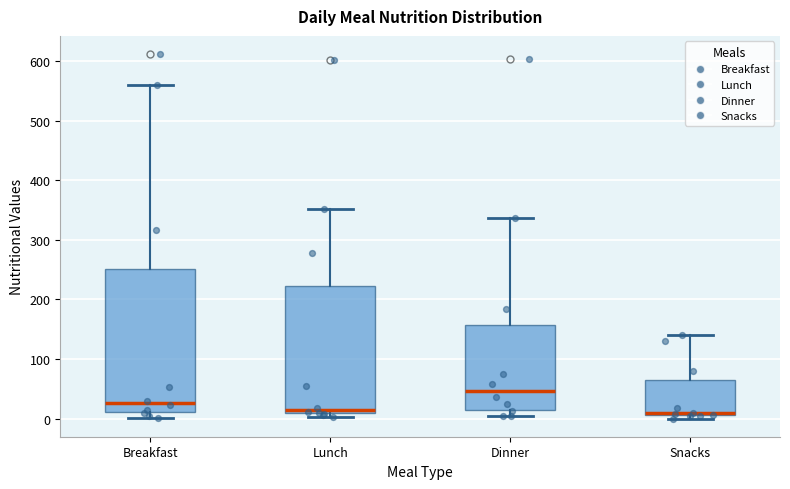

Which box has the highest median line?

Dinner